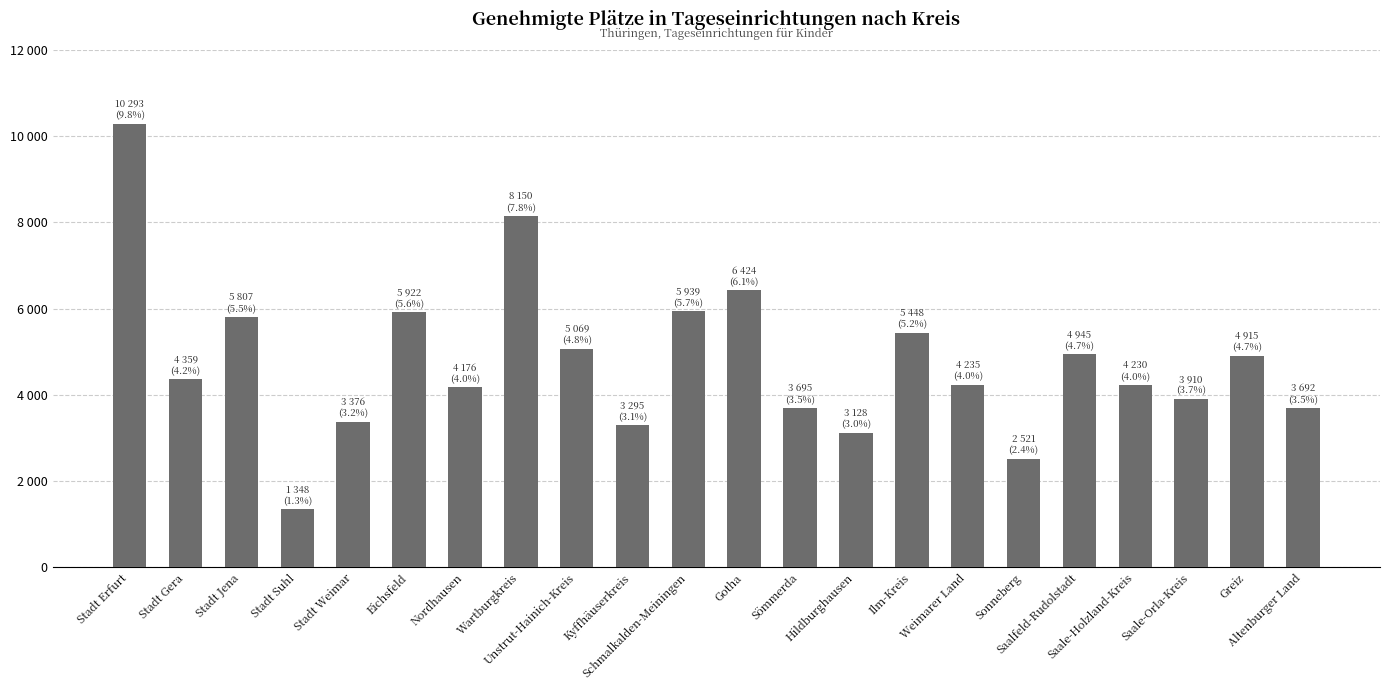

What is the average value?

4767